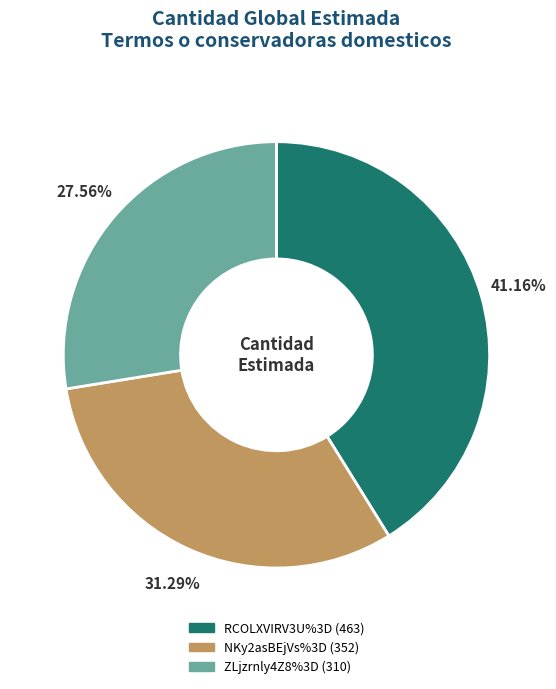

True or false: NKy2asBEjVs%3D accounts for 31% of the total.

True